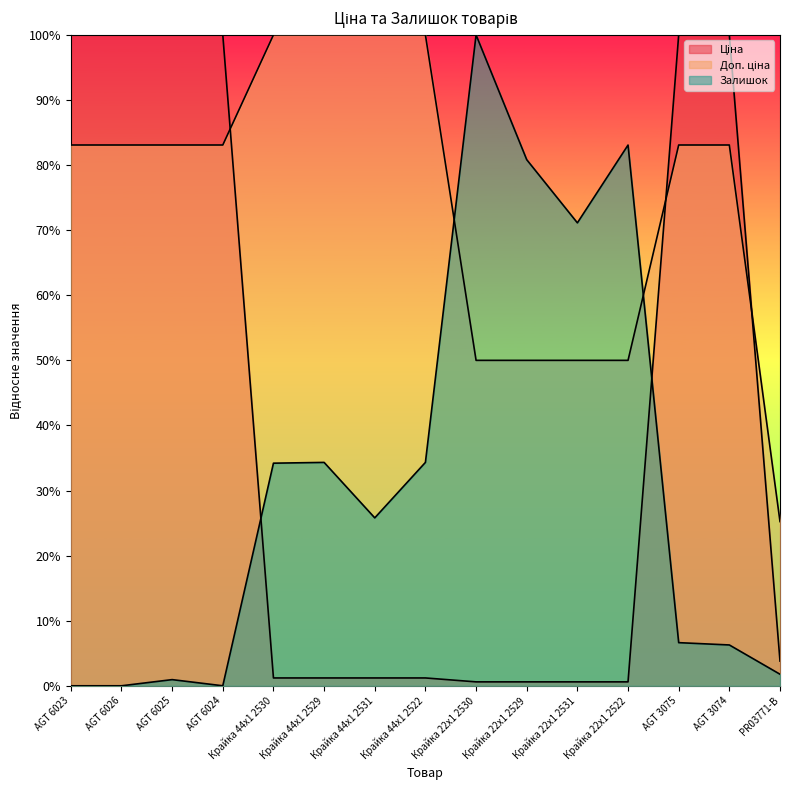

True or false: Ціна and Залишок intersect in this chart.

True